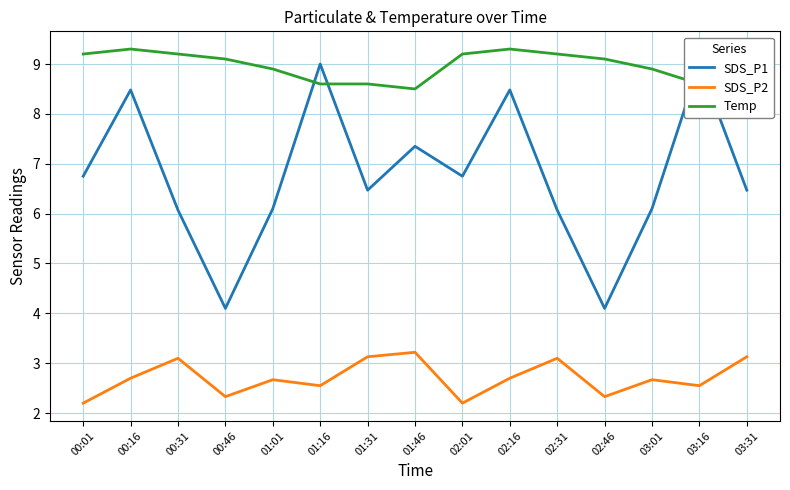

Where is the first local minimum for SDS_P2?

00:46